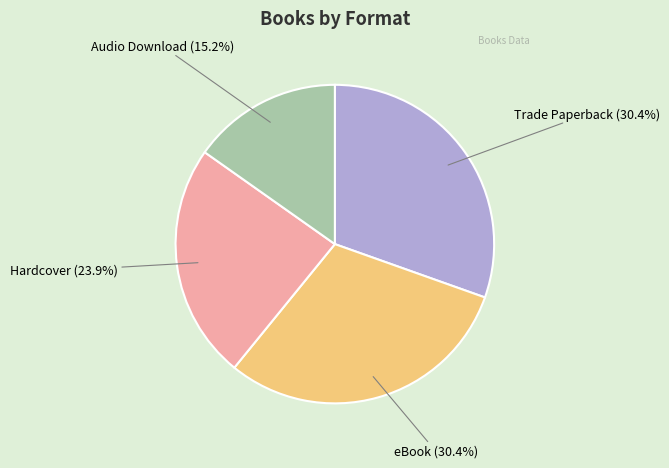

Does any single category account for the majority?

No